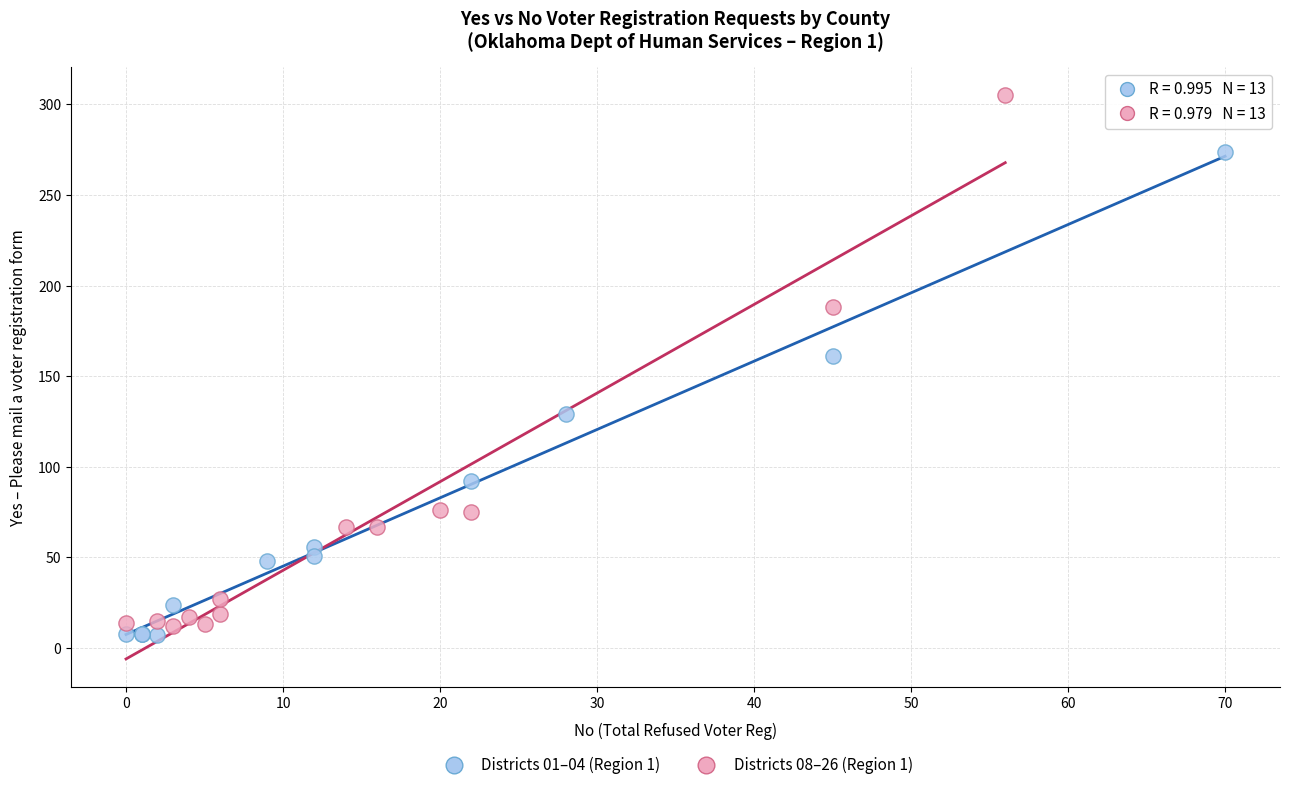

Which series reaches the minimum Y coordinate?

Districts 01–04 (Region 1)